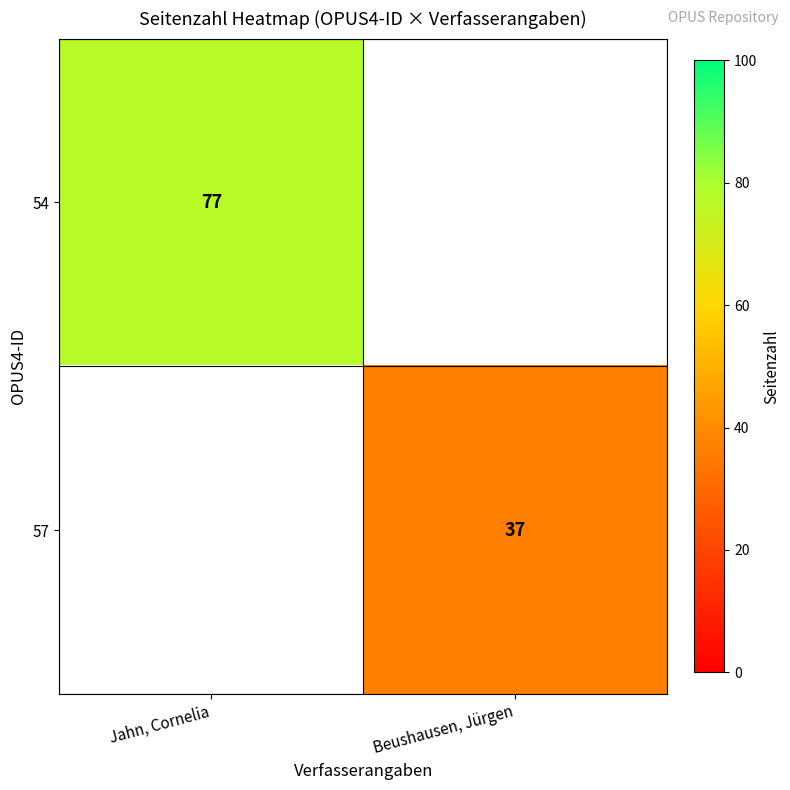

Is the value of 57 at Beushausen, Jürgen greater than the value of 54 at Jahn, Cornelia?

No